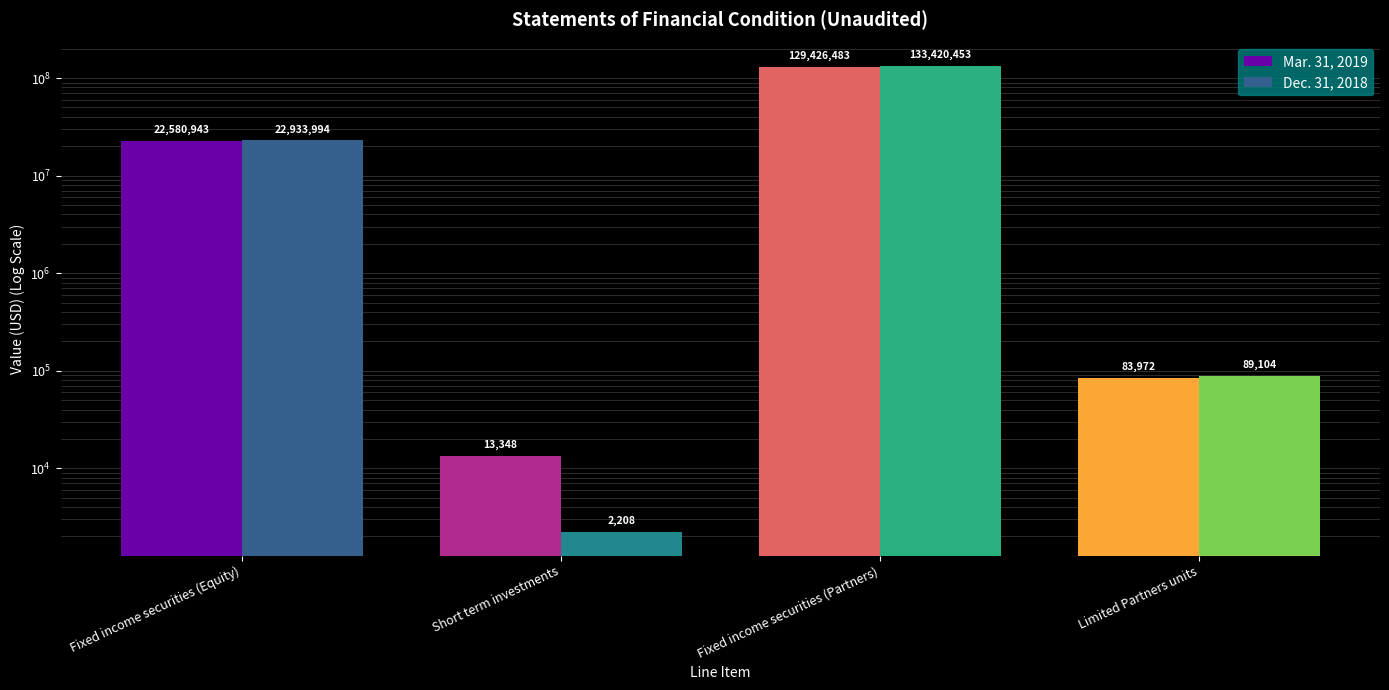

Reading left to right, what are all the values shown in this chart?

Mar. 31, 2019: 22580943.0	13348.0	129426483.0	83971.5
Dec. 31, 2018: 22933994.0	2208.0	133420453.0	89103.6